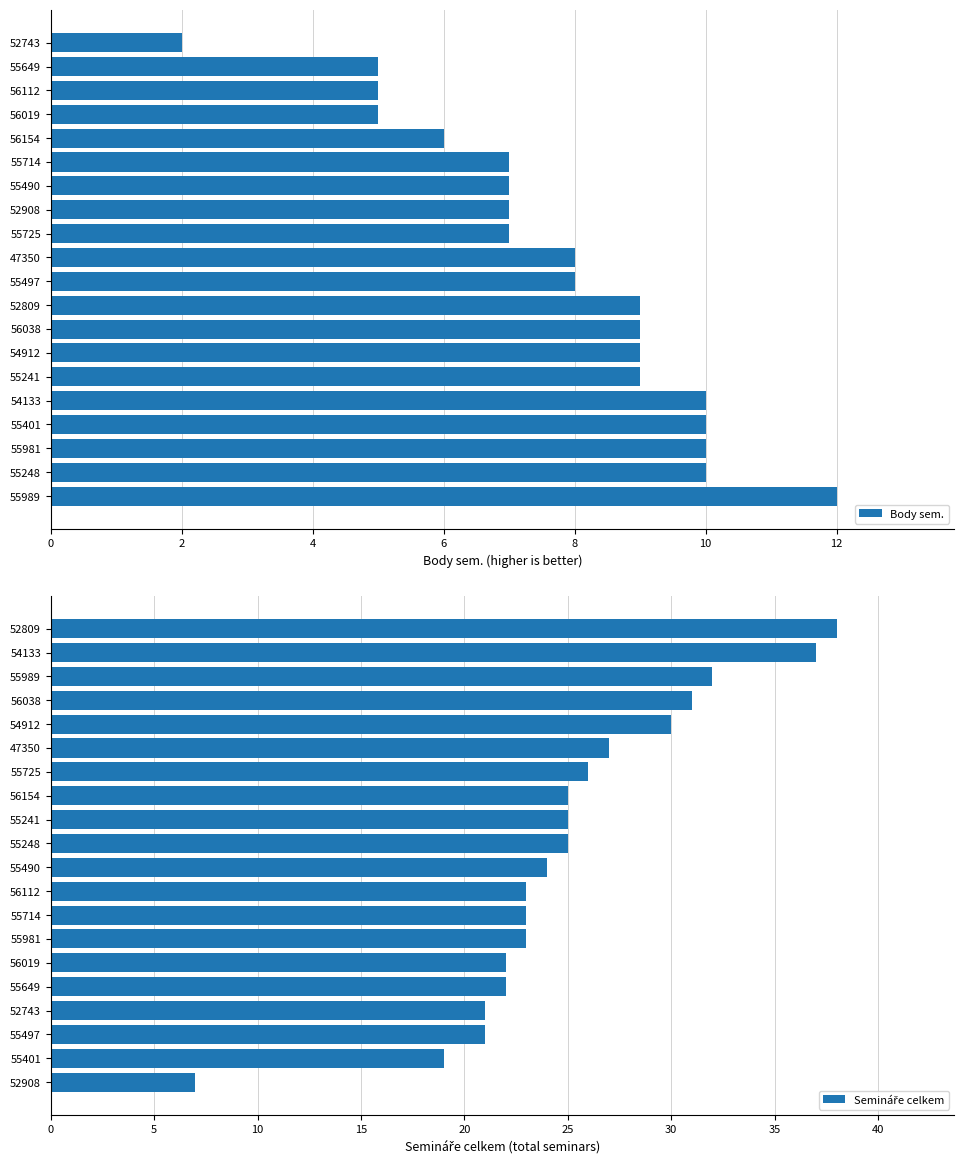

What is the sum of all Body sem. values?

155